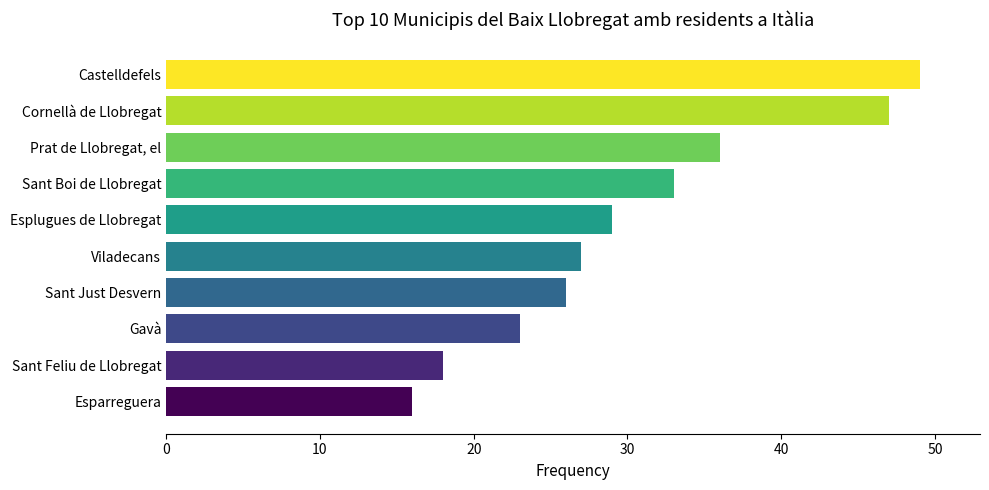

Count the number of data series in this chart.

1